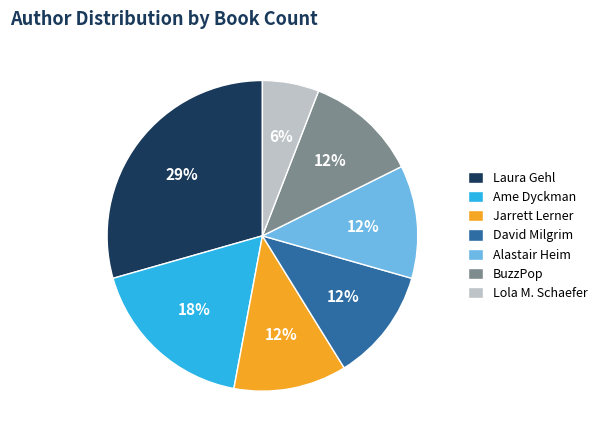

To the nearest percent, what portion does Lola M. Schaefer represent?

6%